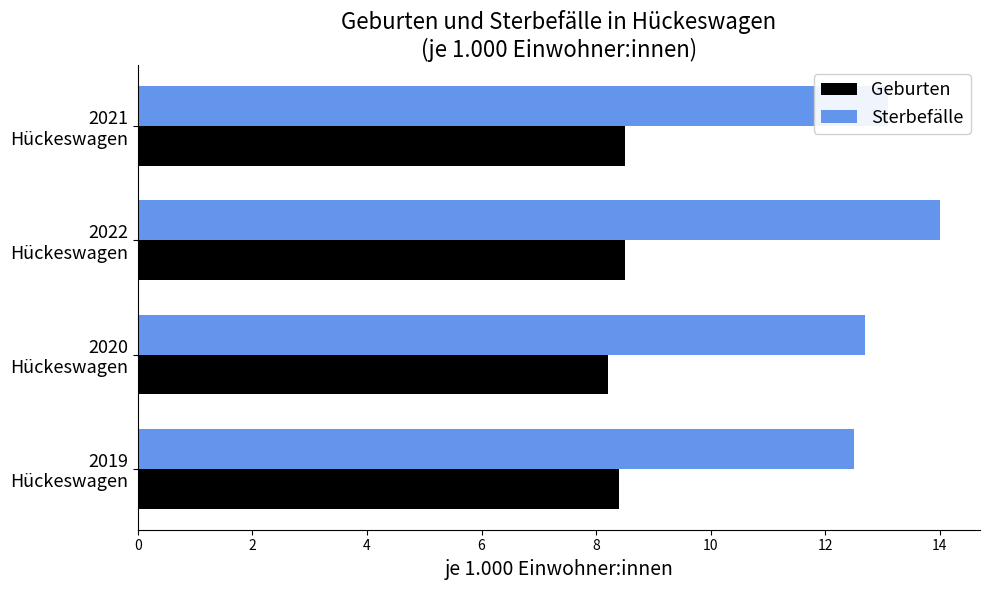

Which series has the largest total across all categories?

Sterbefälle